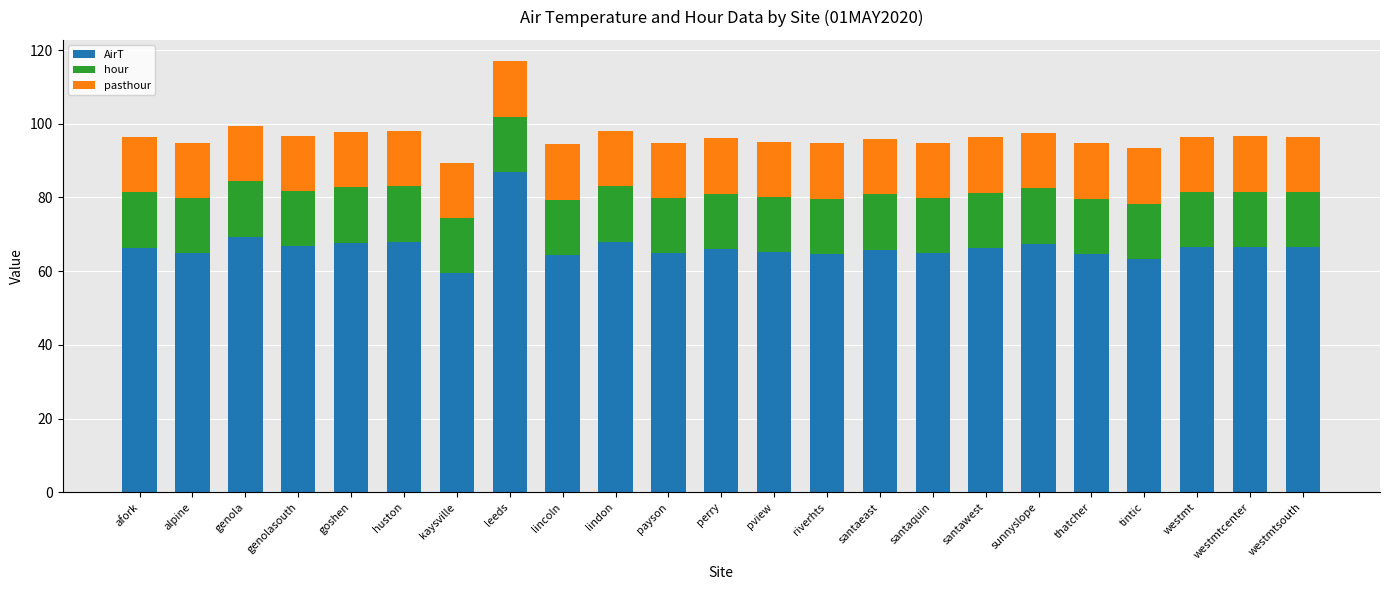

What is the highest value of the AirT series?

86.9